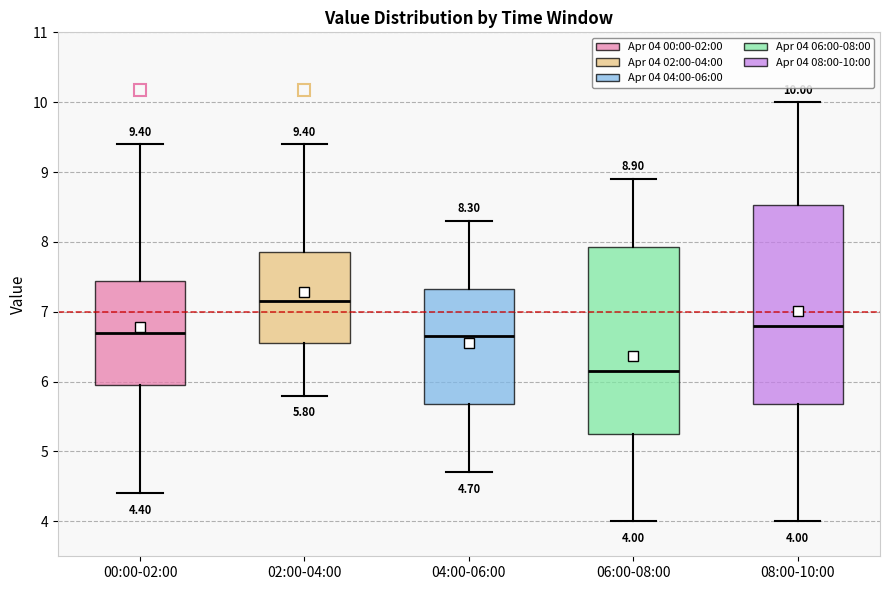

Which box's median line is the lowest?

06:00-08:00